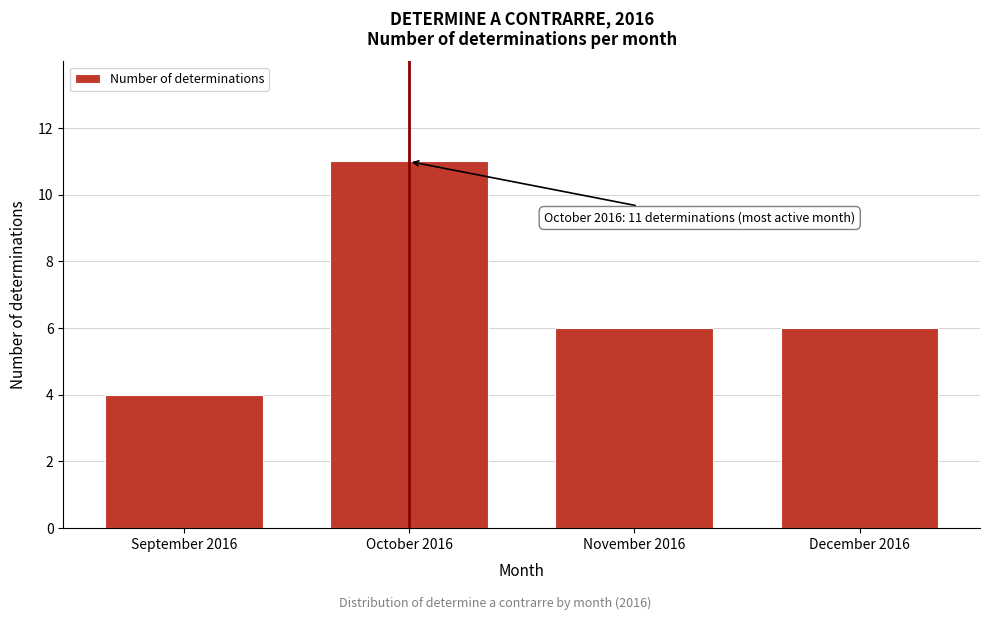

Reading left to right, transcribe all the data shown in this chart.

September 2016=4	October 2016=11	November 2016=6	December 2016=6